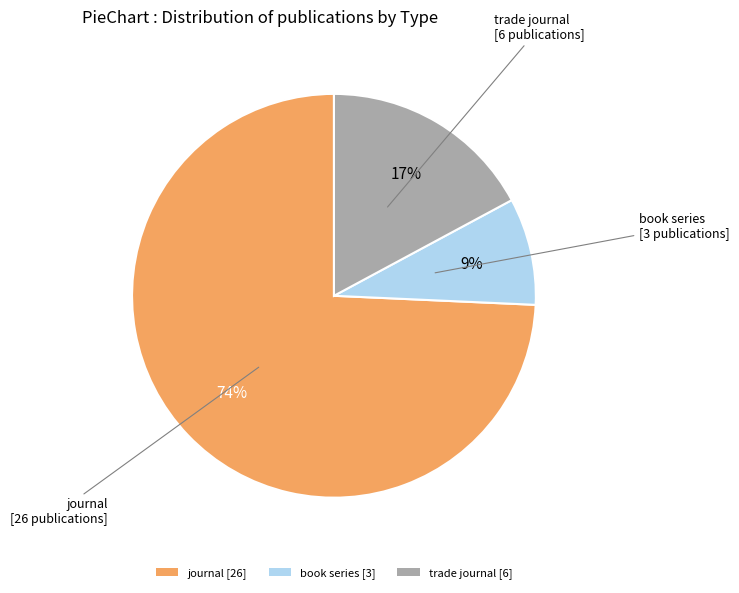

Does book series account for over 50% of the chart?

No